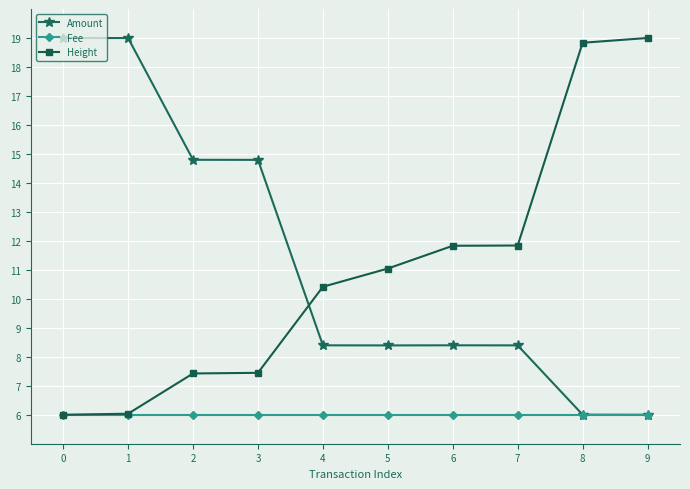

True or false: Amount and Height intersect in this chart.

True